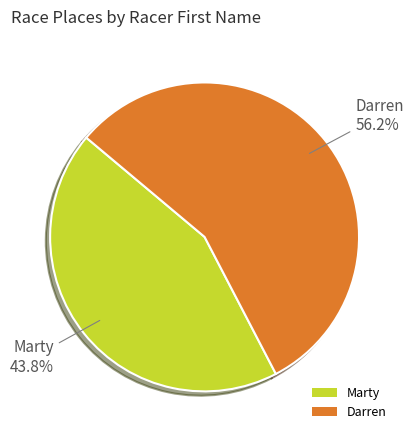

Is there a majority slice in this chart?

Yes